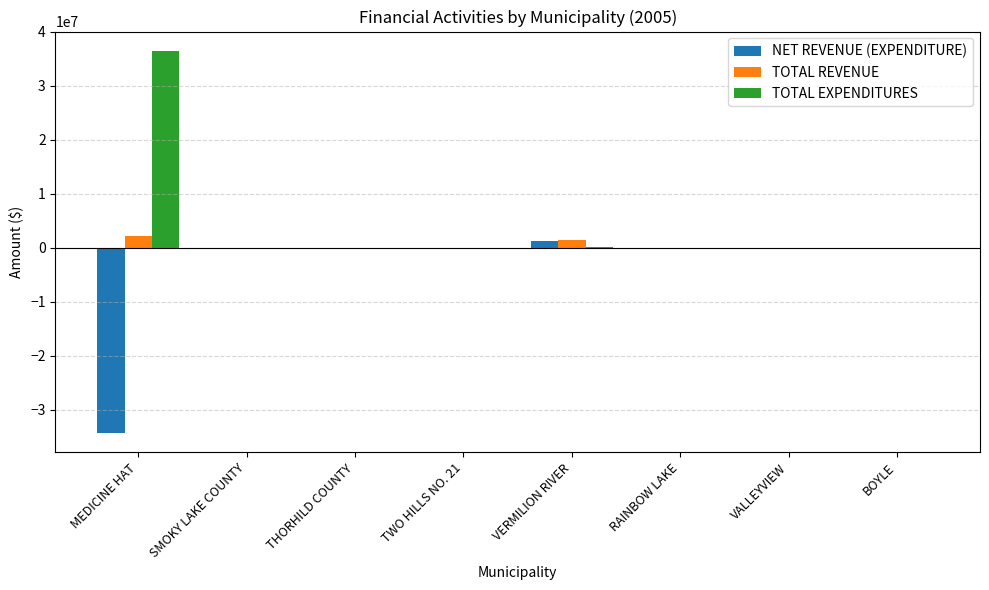

The TOTAL REVENUE series shows 1404486 at VERMILION RIVER. True or false?

True